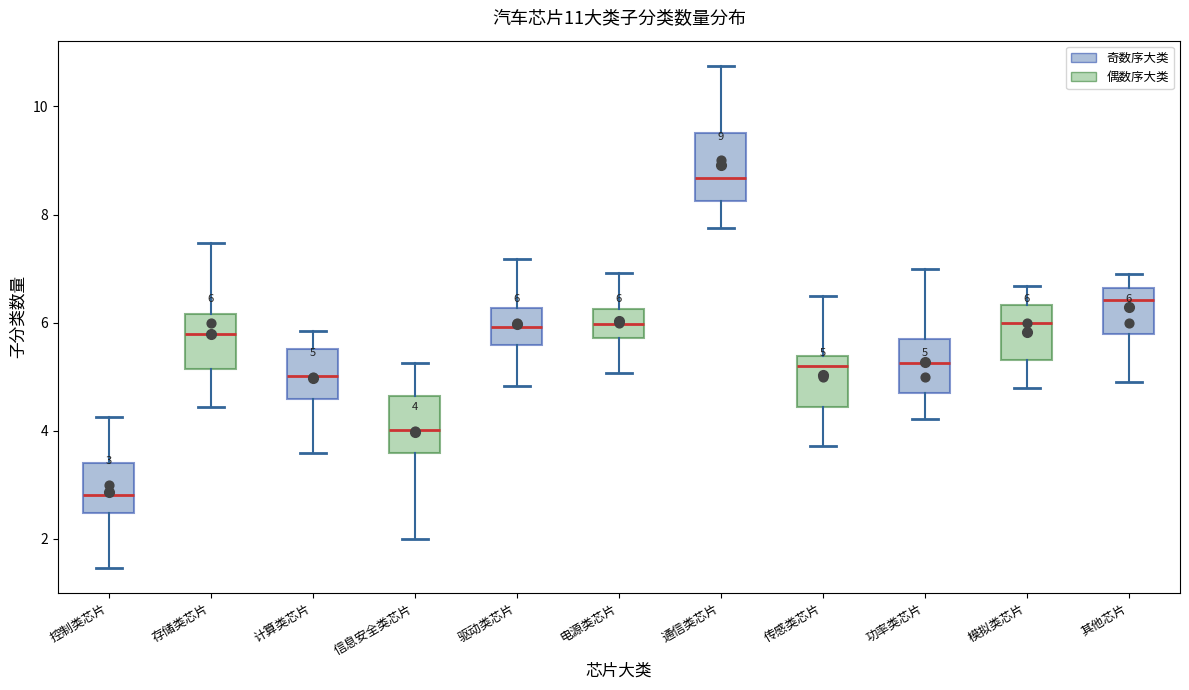

Which box's median line is the highest?

通信类芯片